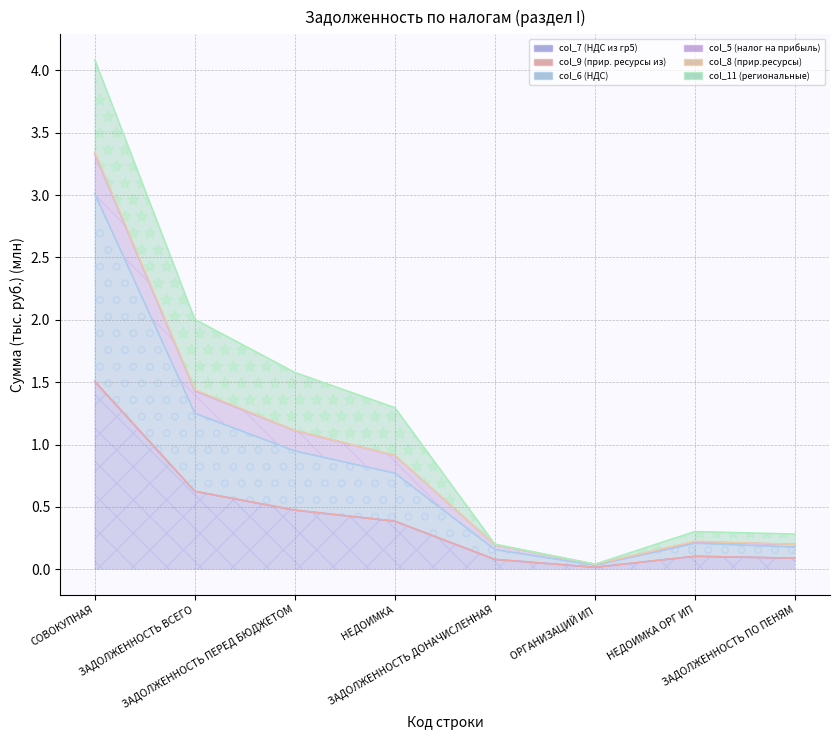

True or false: col_6 (НДС) and col_9 (прир. ресурсы из) intersect in this chart.

False